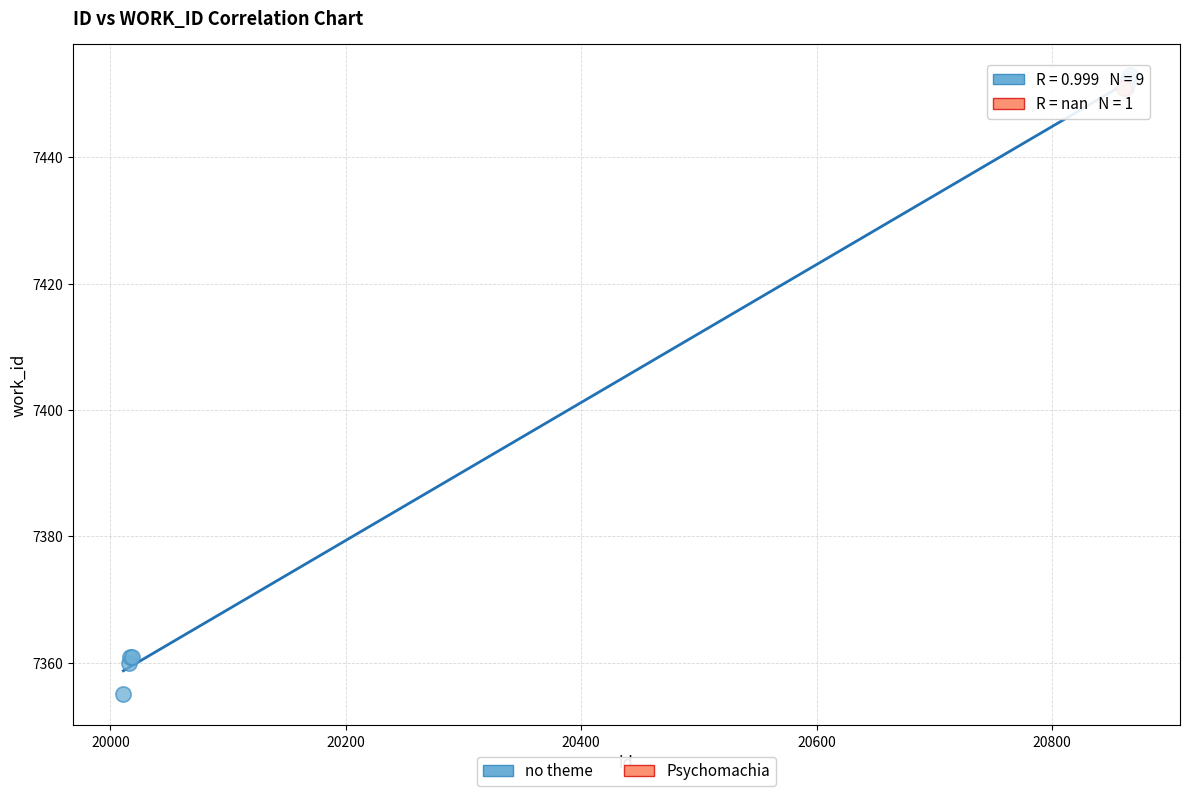

What are all the series names shown in the legend?

no theme, Psychomachia